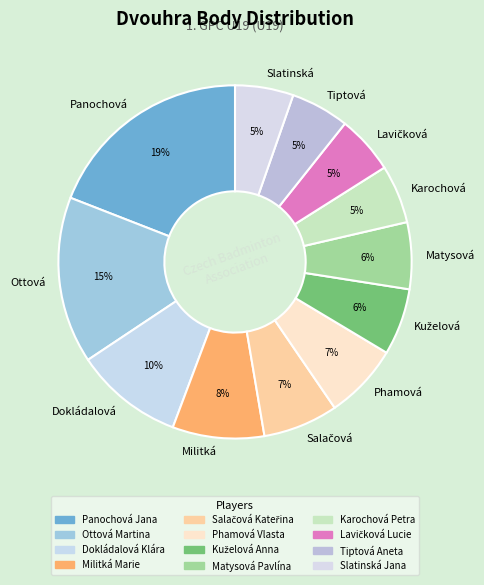

How many slices are in this pie chart?

12